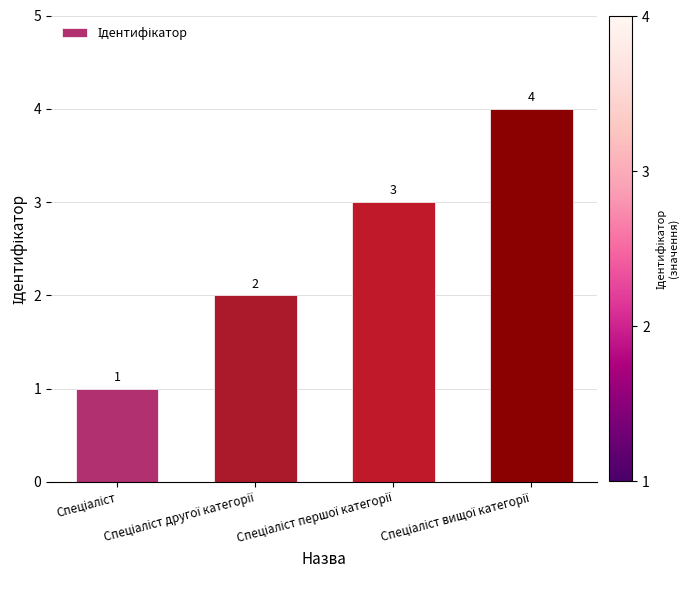

What is the difference between the maximum and minimum values?

3